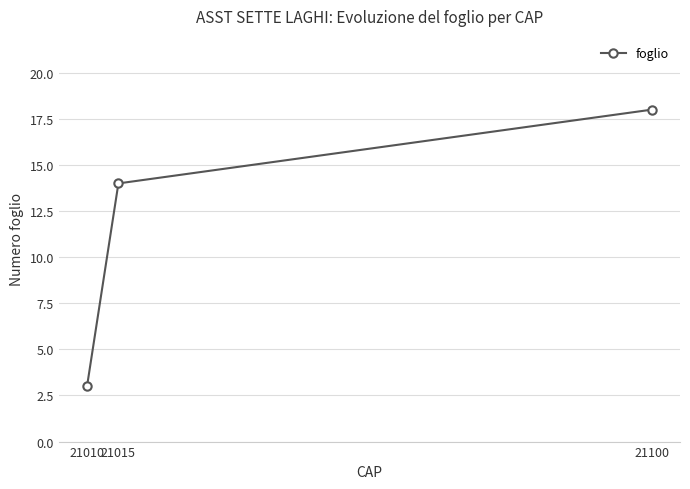

Reading left to right, what are all the values shown in this chart?

21010=3	21015=14	21100=18